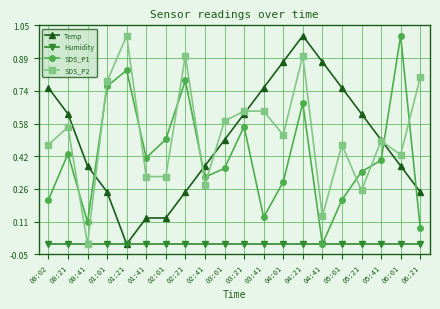

What is the label of the 18th point from the right?

00:41